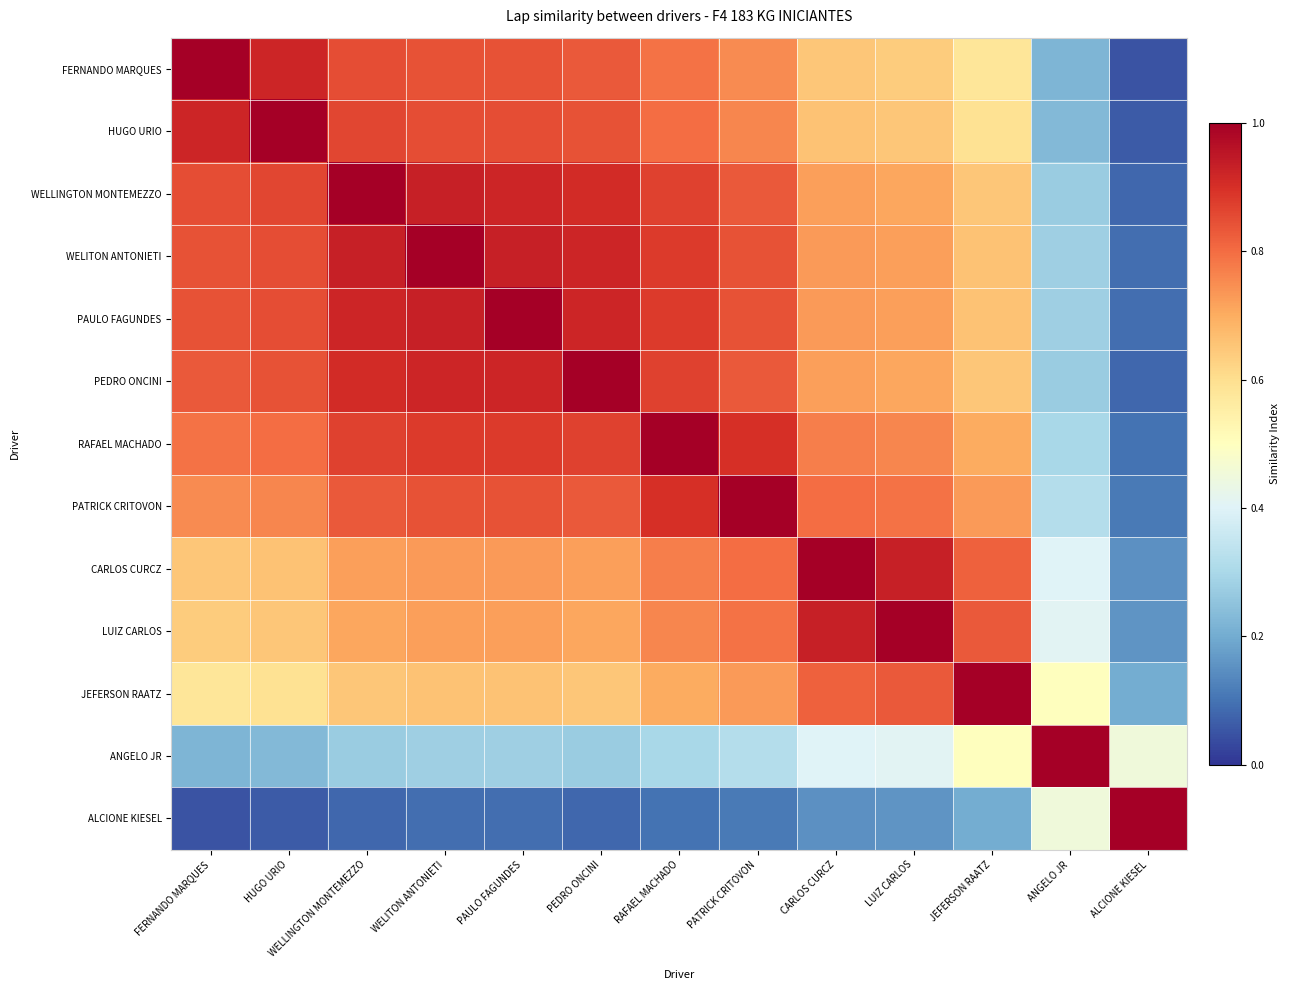

Rank the series at PEDRO ONCINI from lowest to highest value.

ALCIONE KIESEL, ANGELO JR, JEFERSON RAATZ, LUIZ CARLOS, CARLOS CURCZ, FERNANDO MARQUES, PATRICK CRITOVON, HUGO URIO, RAFAEL MACHADO, WELLINGTON MONTEMEZZO, WELITON ANTONIETI, PAULO FAGUNDES, PEDRO ONCINI